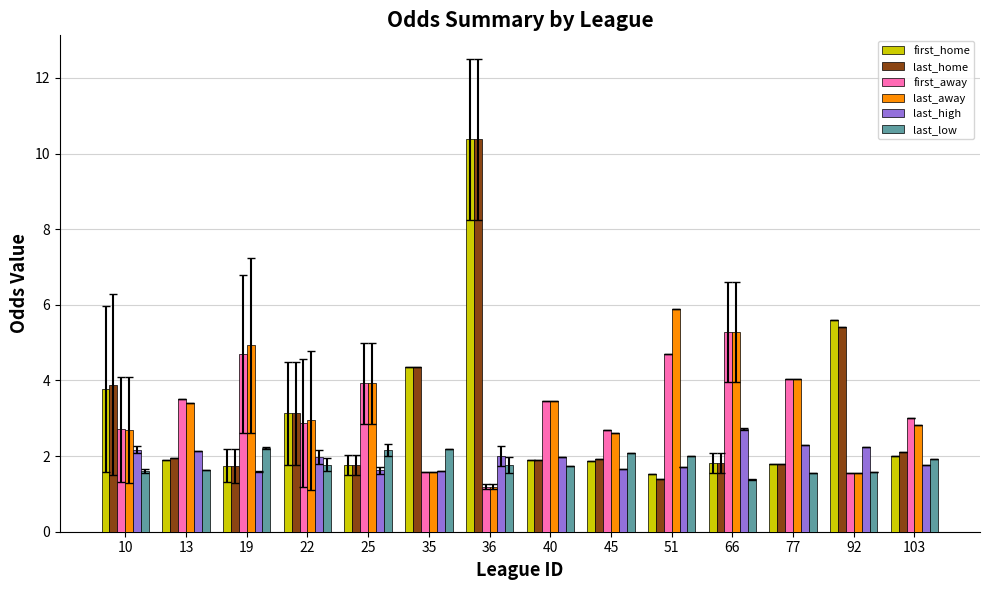

At which label is last_home closest to 5?

92